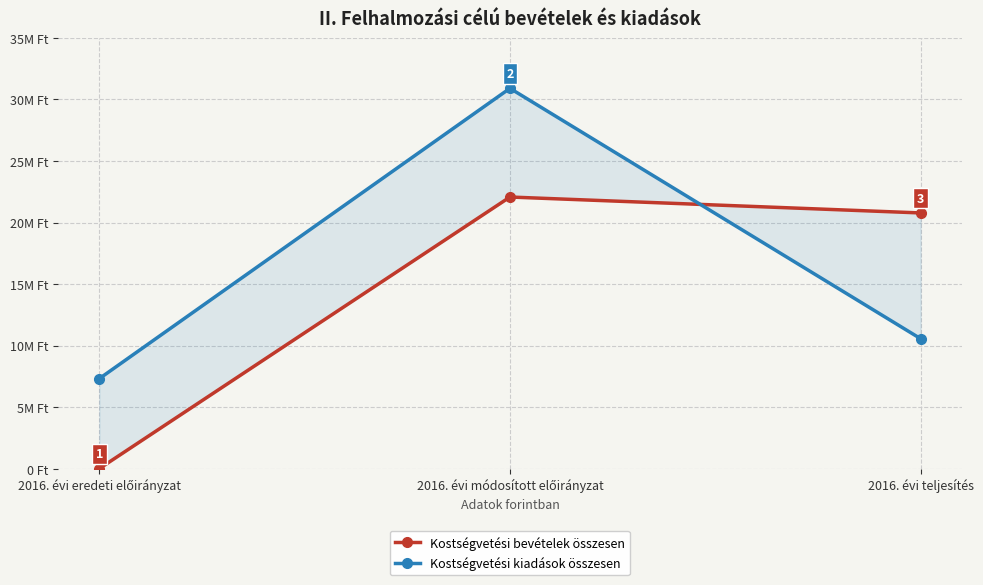

Is the value of Kostségvetési bevételek összesen at 2016. évi módosított előirányzat greater than the value of Kostségvetési kiadások összesen at 2016. évi eredeti előirányzat?

Yes